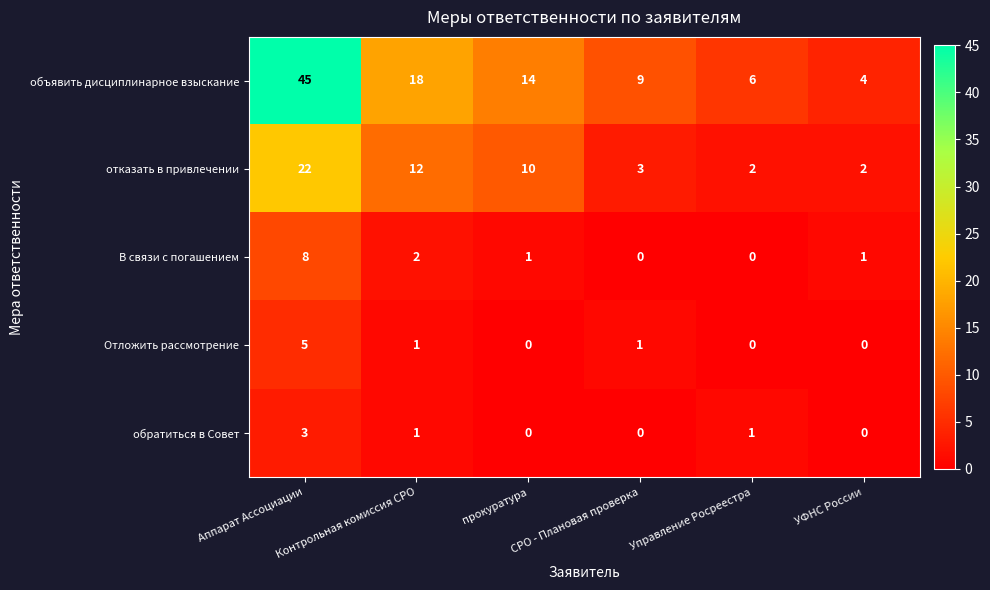

At which label does объявить дисциплинарное взыскание first exceed 14?

Аппарат Ассоциации